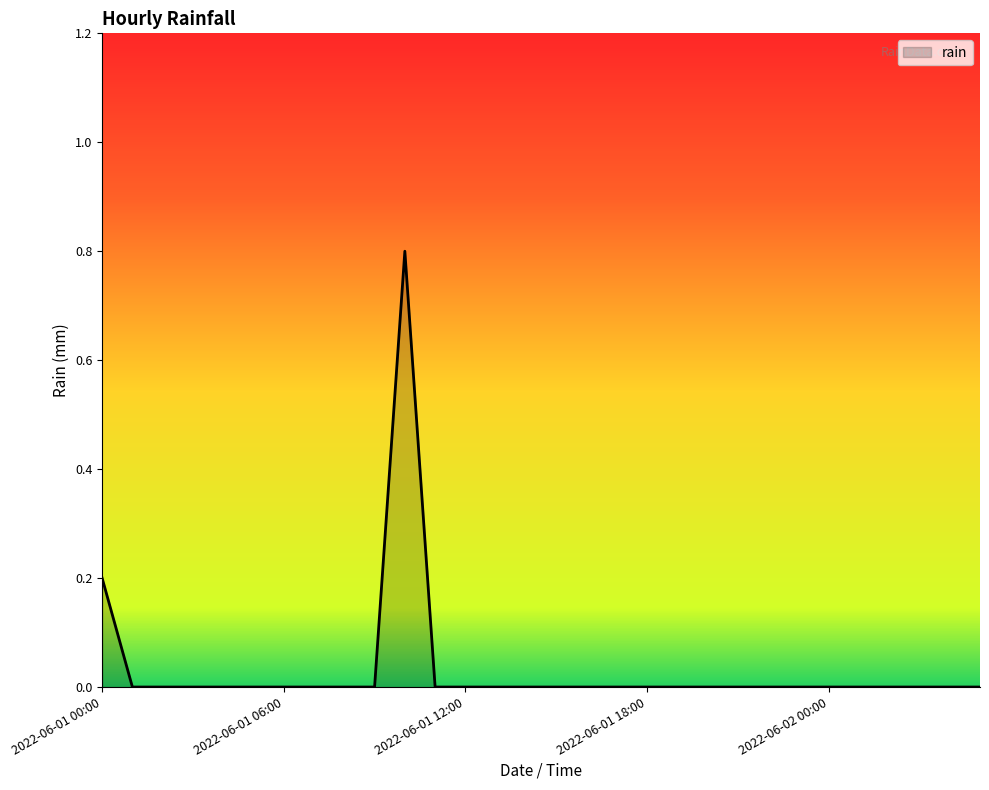

Reading left to right, extract all data points from this chart.

0.2	0.0	0.0	0.0	0.0	0.0	0.0	0.0	0.0	0.0	0.8	0.0	0.0	0.0	0.0	0.0	0.0	0.0	0.0	0.0	0.0	0.0	0.0	0.0	0.0	0.0	0.0	0.0	0.0	0.0